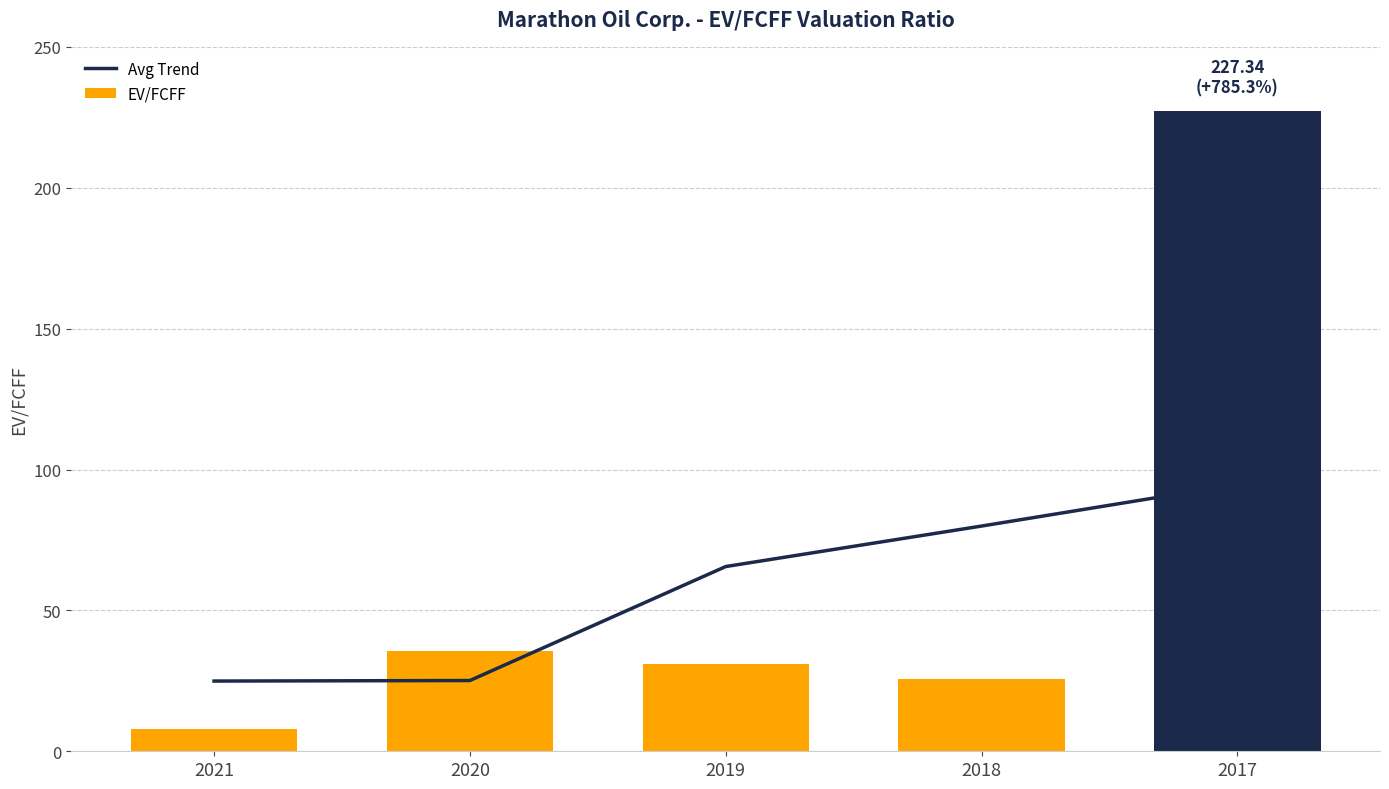

What is the sum of all Avg Trend values?

290.2